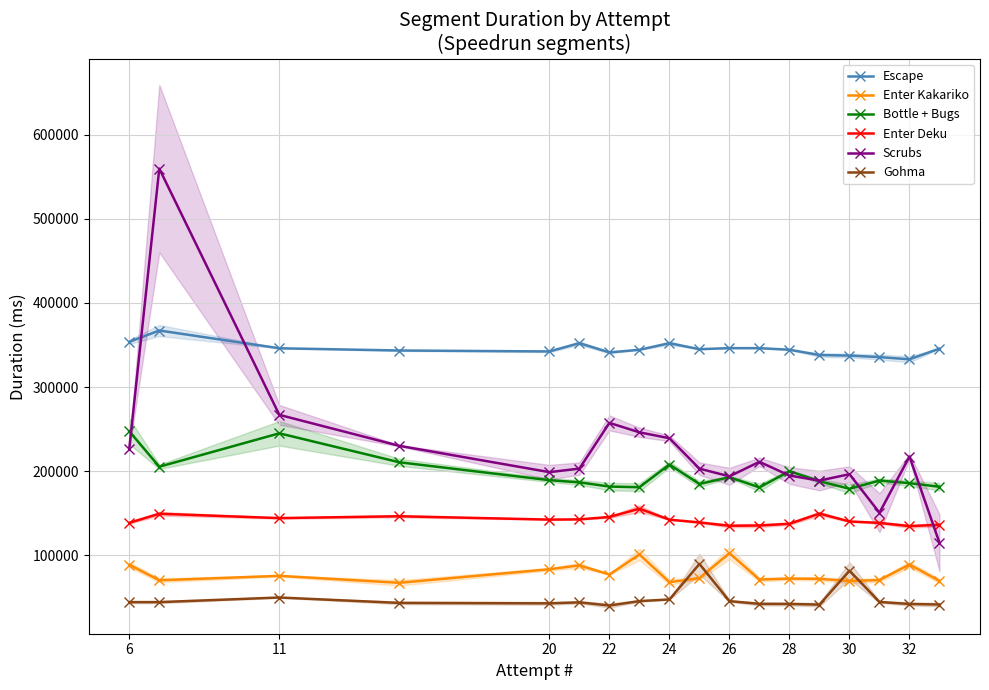

How many data points does each series have?

18